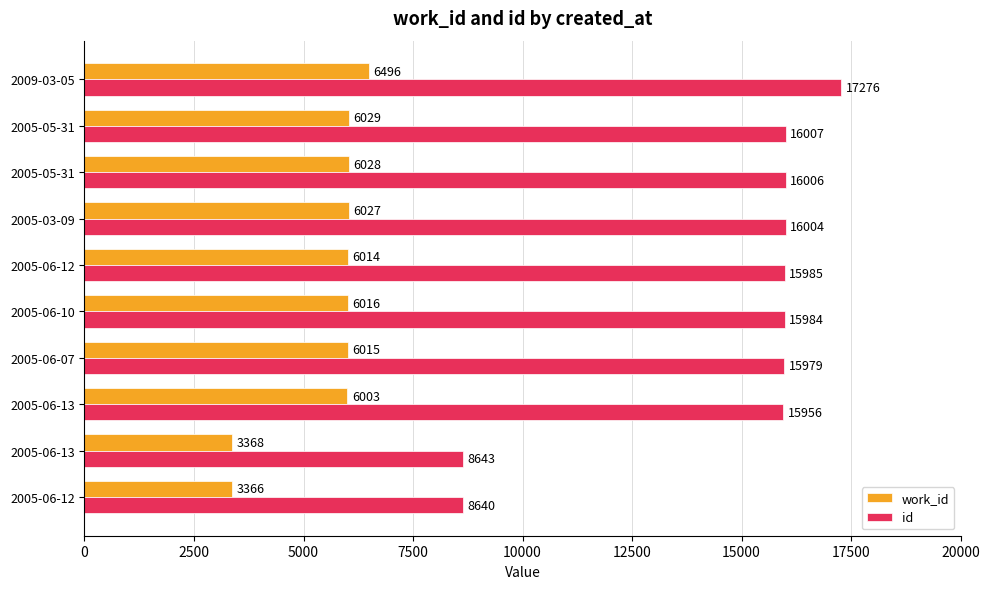

Count the number of categories in the chart.

10